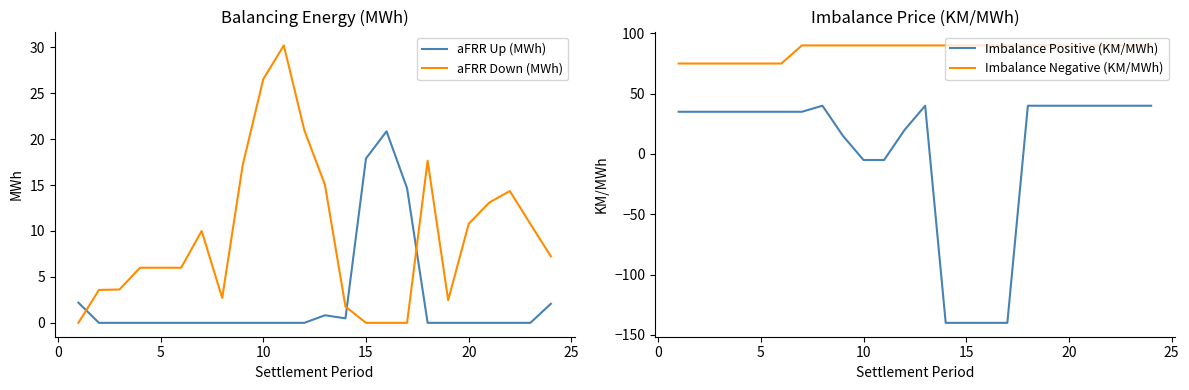

How many values in the aFRR Down (MWh) series are below 7?

12